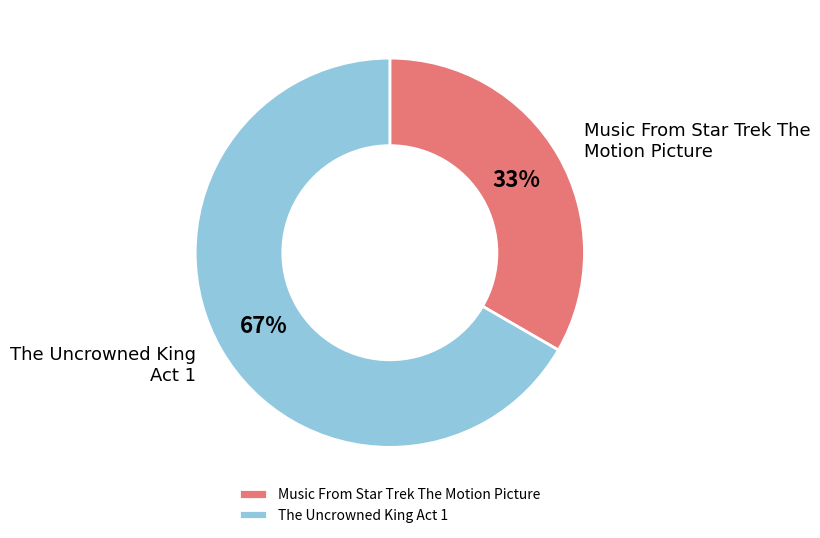

Approximately how many times larger is the value at Music From Star Trek The Motion Picture compared to The Uncrowned King Act 1?

0.5